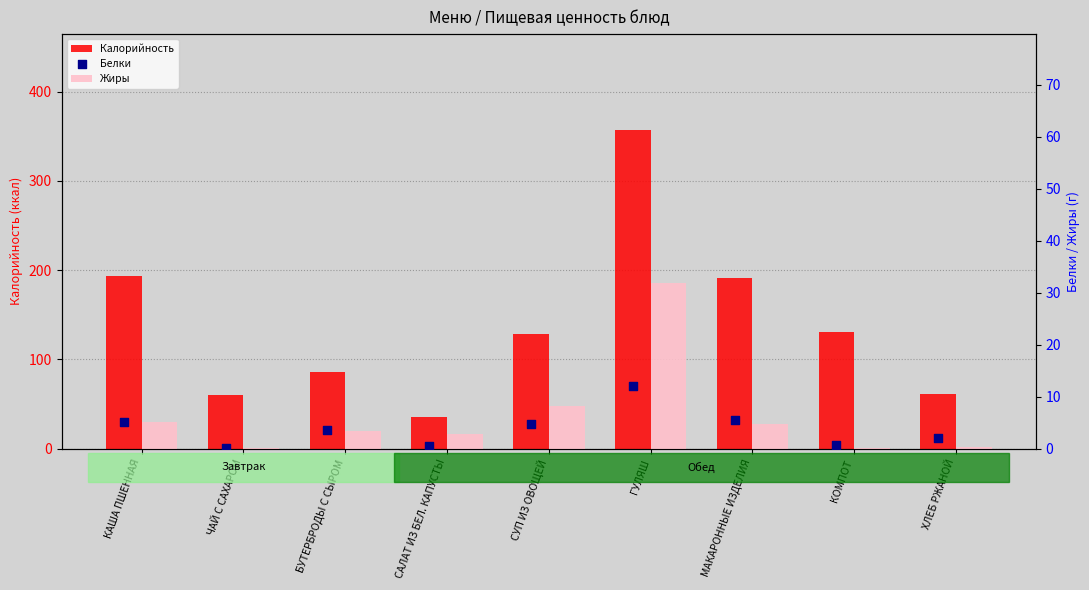

What are all the series names shown in the legend?

Калорийность, Жиры, Белки